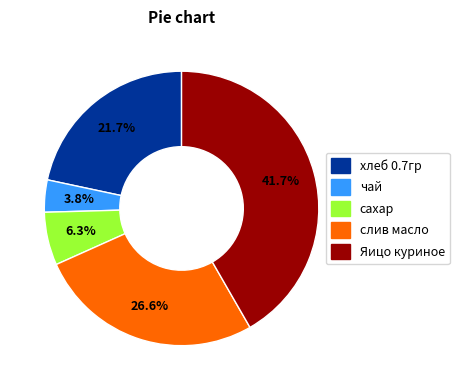

What is the largest slice in the pie chart?

Яицо куриное